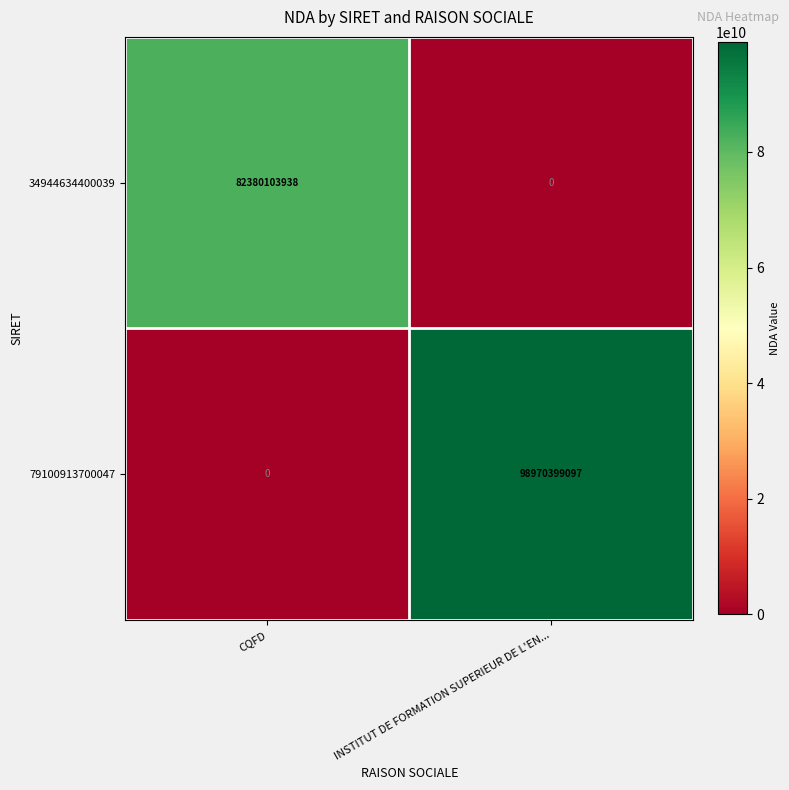

At which category is the sum across all series the highest?

INSTITUT DE FORMATION SUPERIEUR DE L'EN...